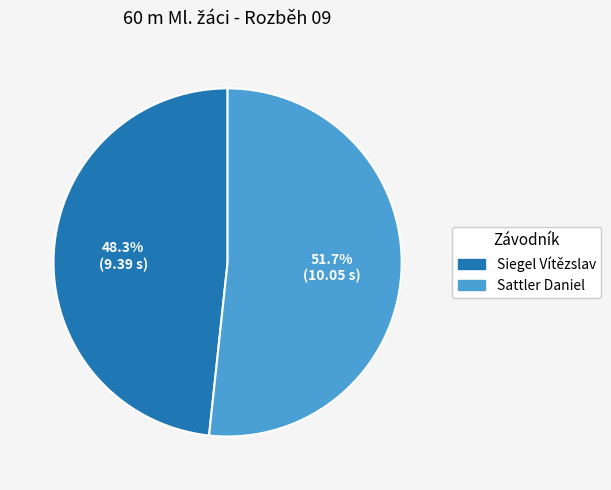

Is there any slice that represents more than half of the pie?

Yes